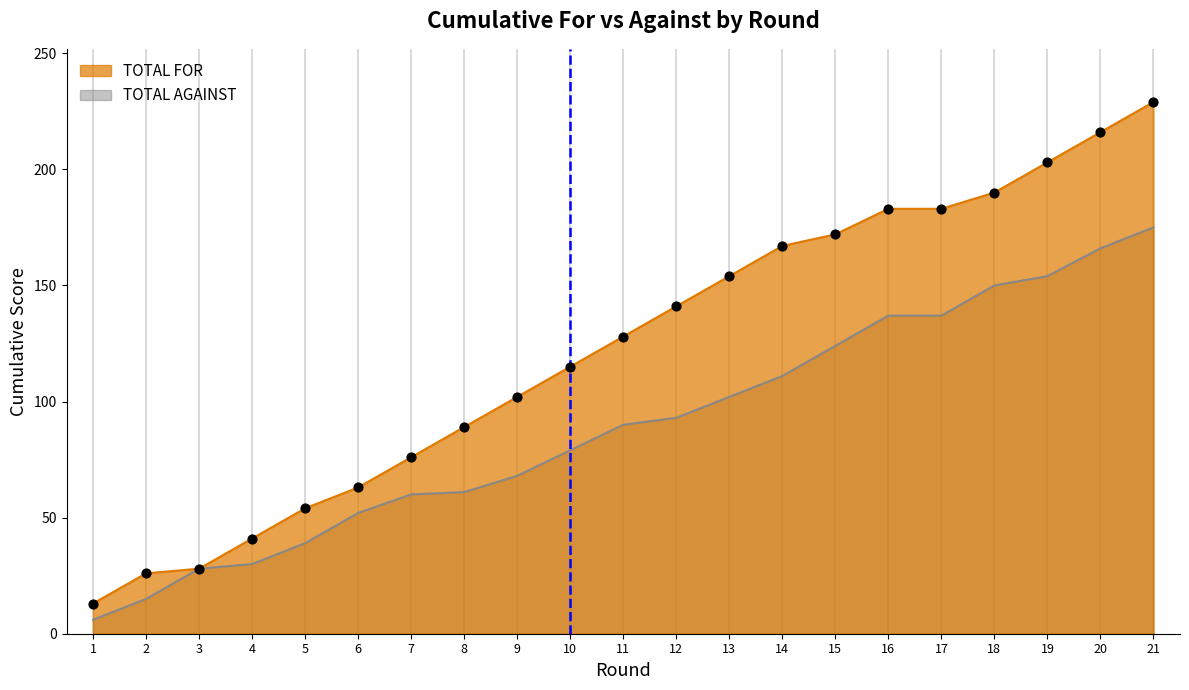

Which series contains the highest Y value?

TOTAL FOR